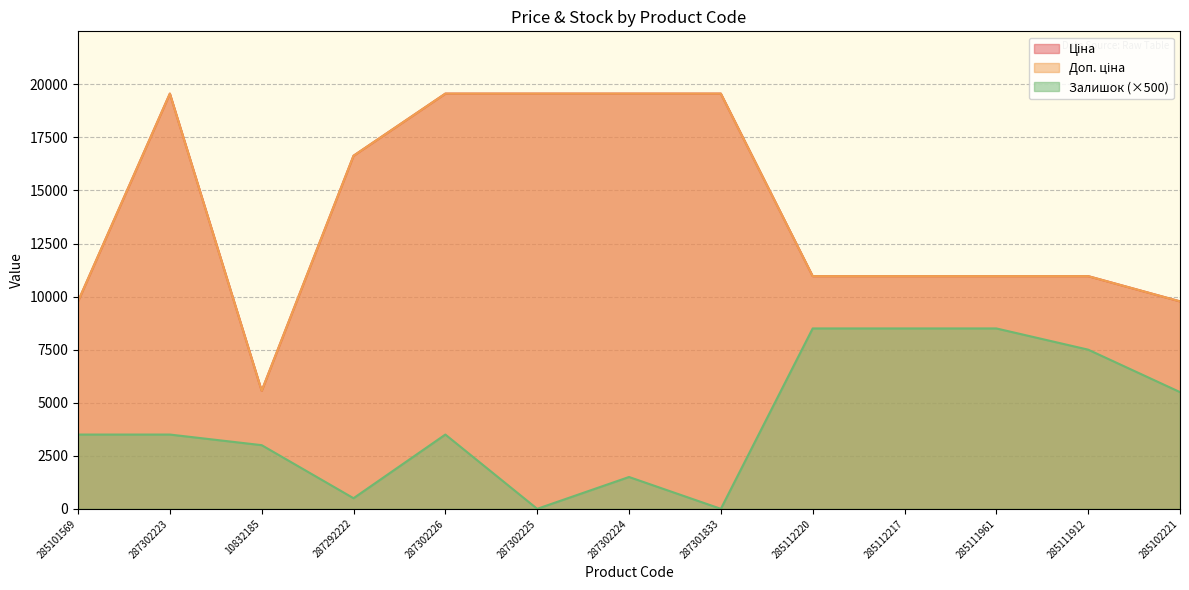

Which label corresponds to the smallest value in the chart?

287302225